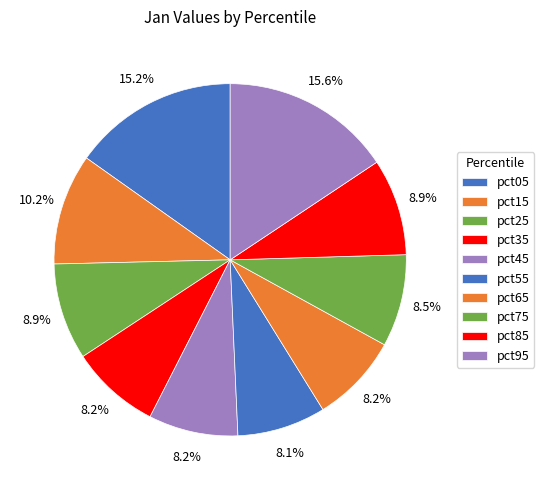

How many segments does this pie chart have?

10